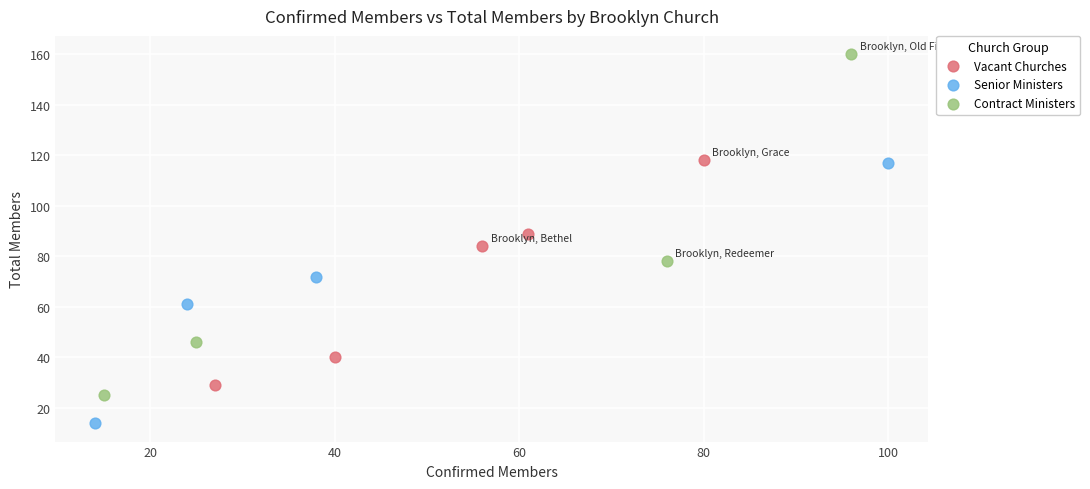

Which series reaches the minimum Y coordinate?

Senior Ministers